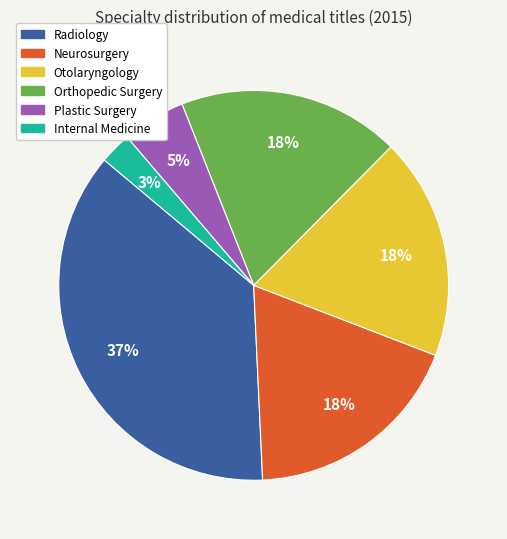

True or false: Radiology accounts for 37% of the total.

True